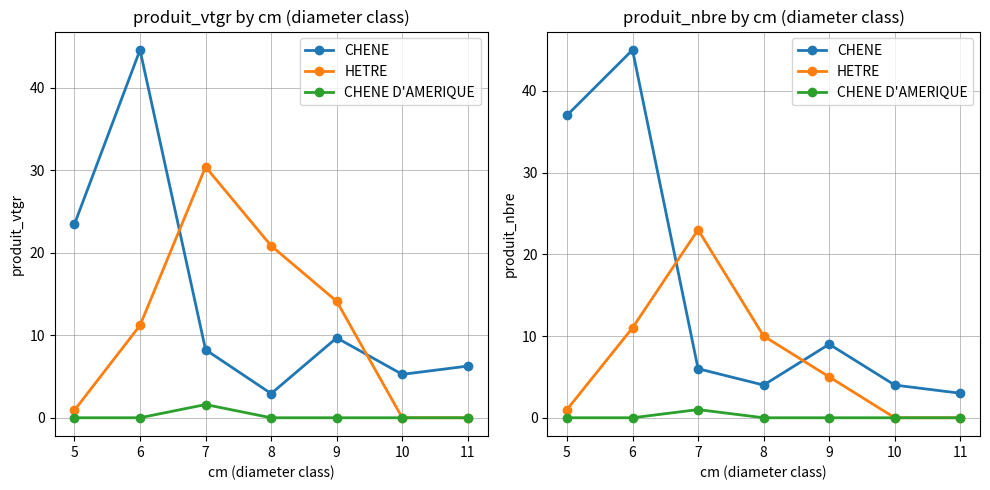

Is the value of CHENE D'AMERIQUE at 10 greater than the value of HETRE at 9?

No